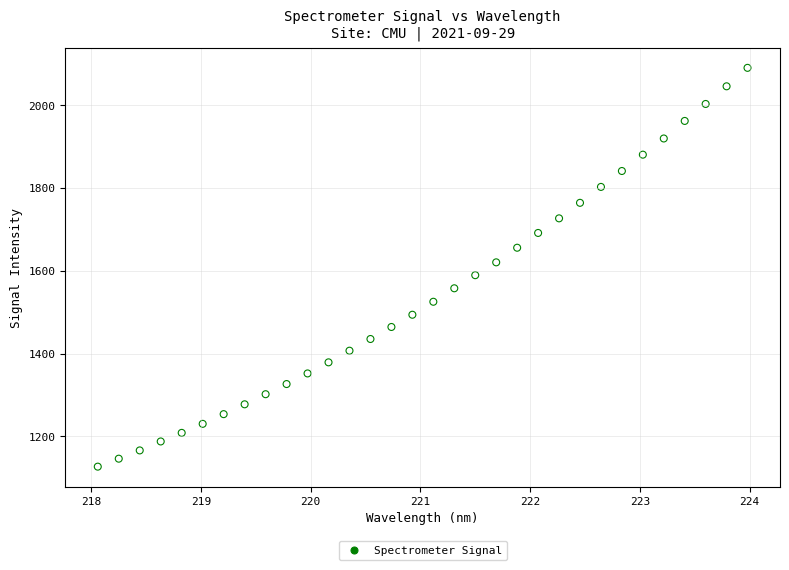

What is the range of Y values (max minus min)?

963.2